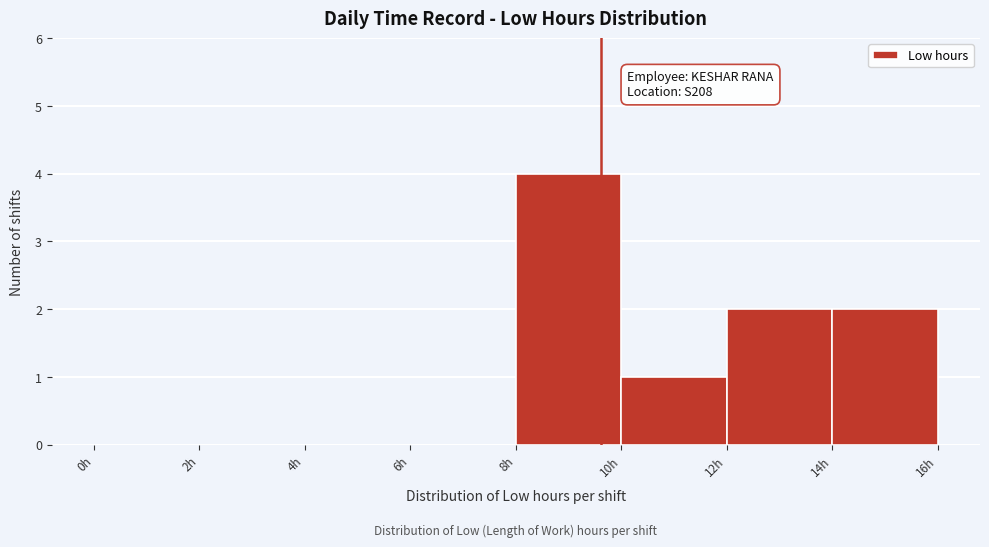

Which range on the x-axis has the tallest bar?

8 to 10